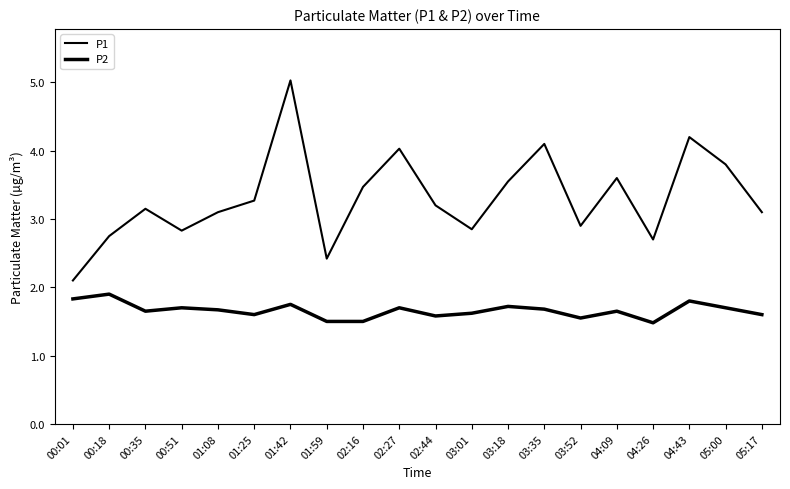

What is the label of the 20th point from the right?

00:01